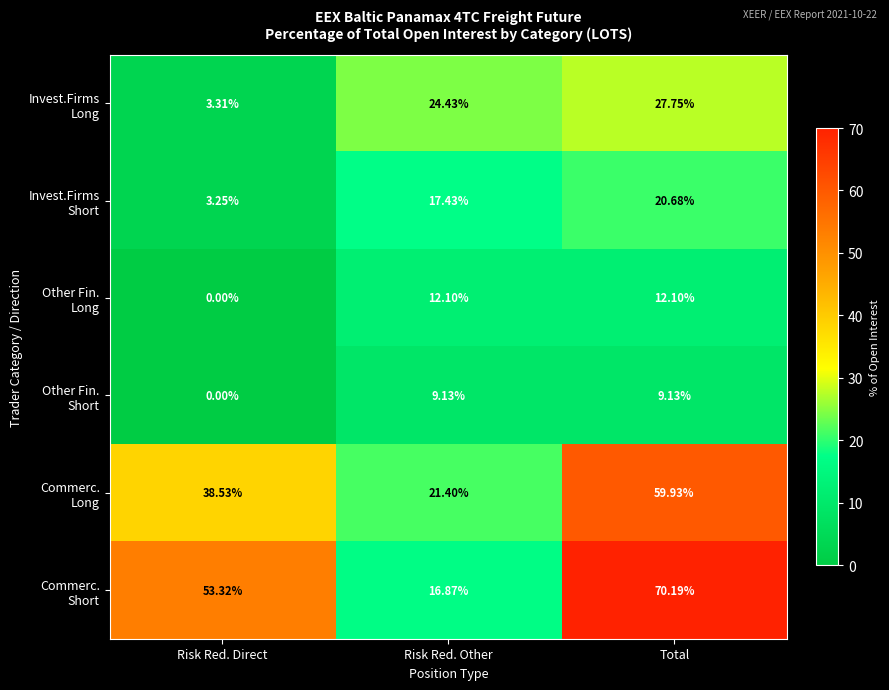

Which label corresponds to the smallest value in the chart?

Risk Red. Direct